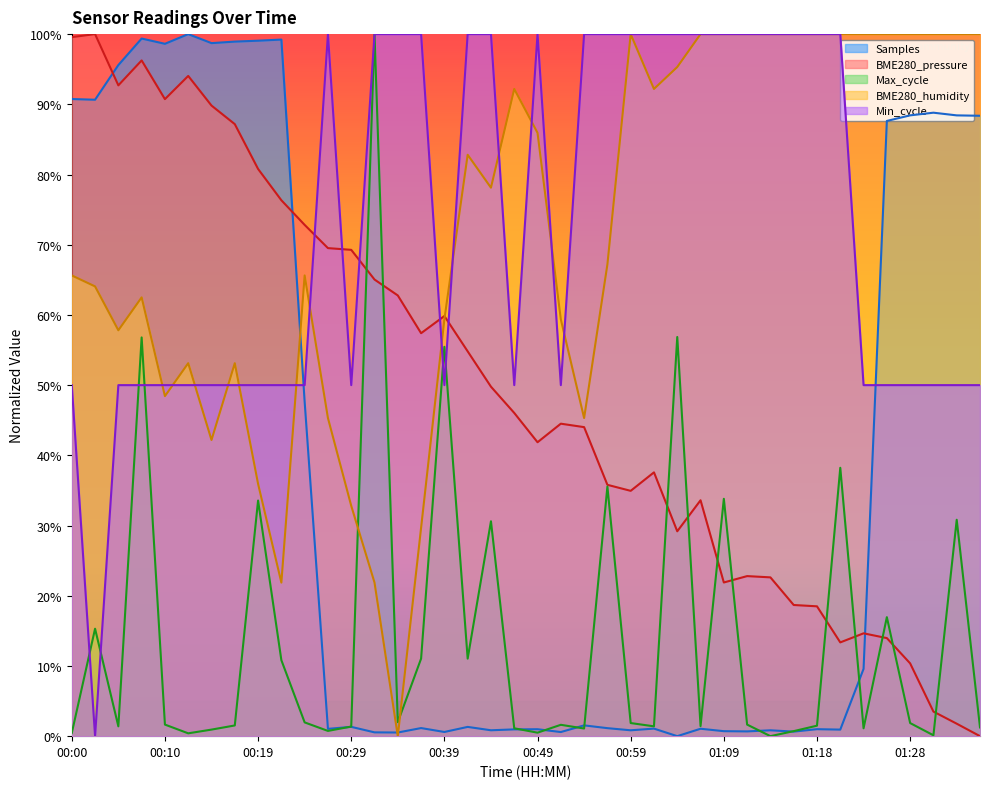

Where does the Samples series first go above 1?

00:00